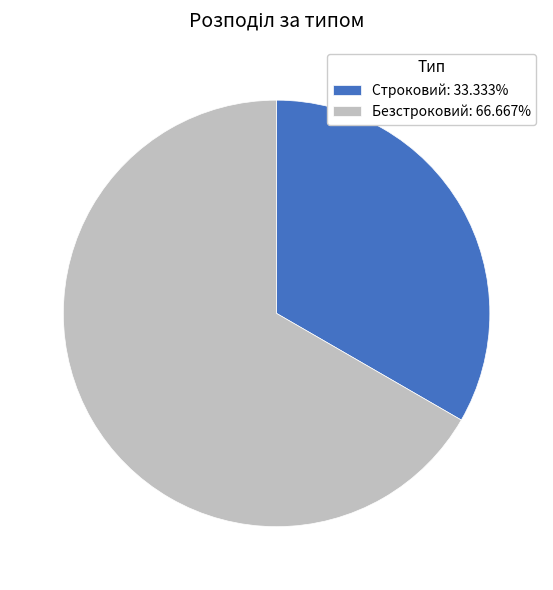

Is the sum of Безстроковий: 66.667% and Строковий: 33.333% greater than half?

Yes